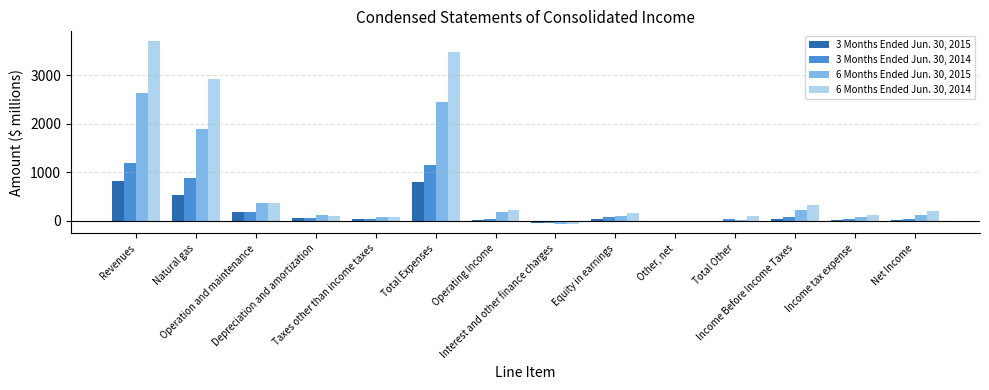

The value of 6 Months Ended Jun. 30, 2015 at Taxes other than income taxes is 83. True or false?

True